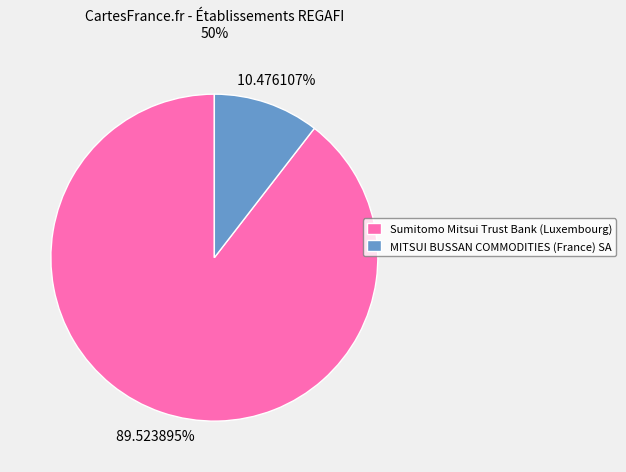

To the nearest percent, what is the difference between the Sumitomo Mitsui Trust Bank (Luxembourg) and MITSUI BUSSAN COMMODITIES (France) SA slice percentages?

79%